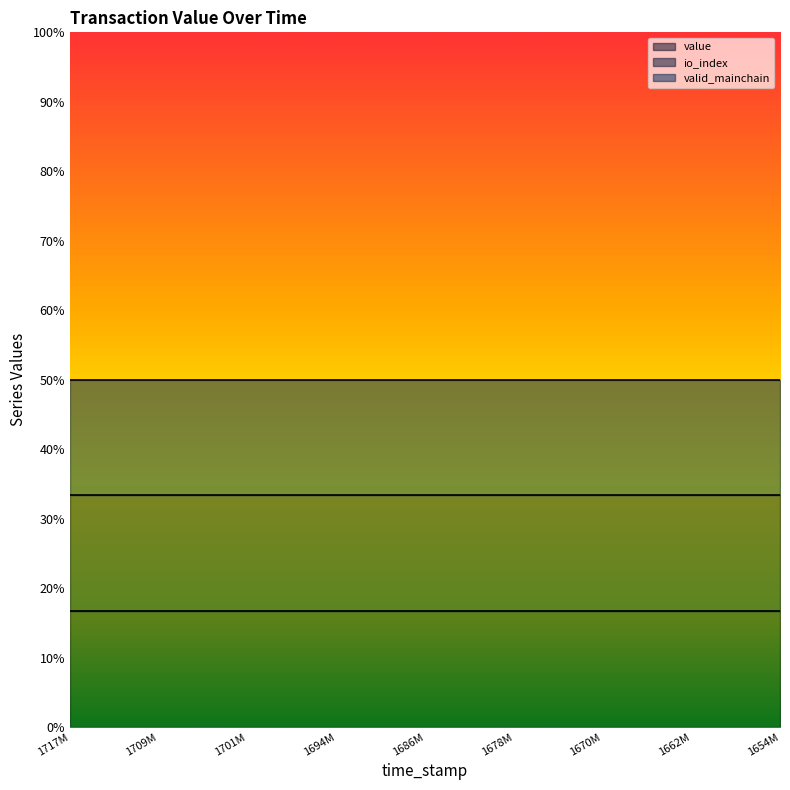

True or false: valid_mainchain and io_index cross at least once.

False